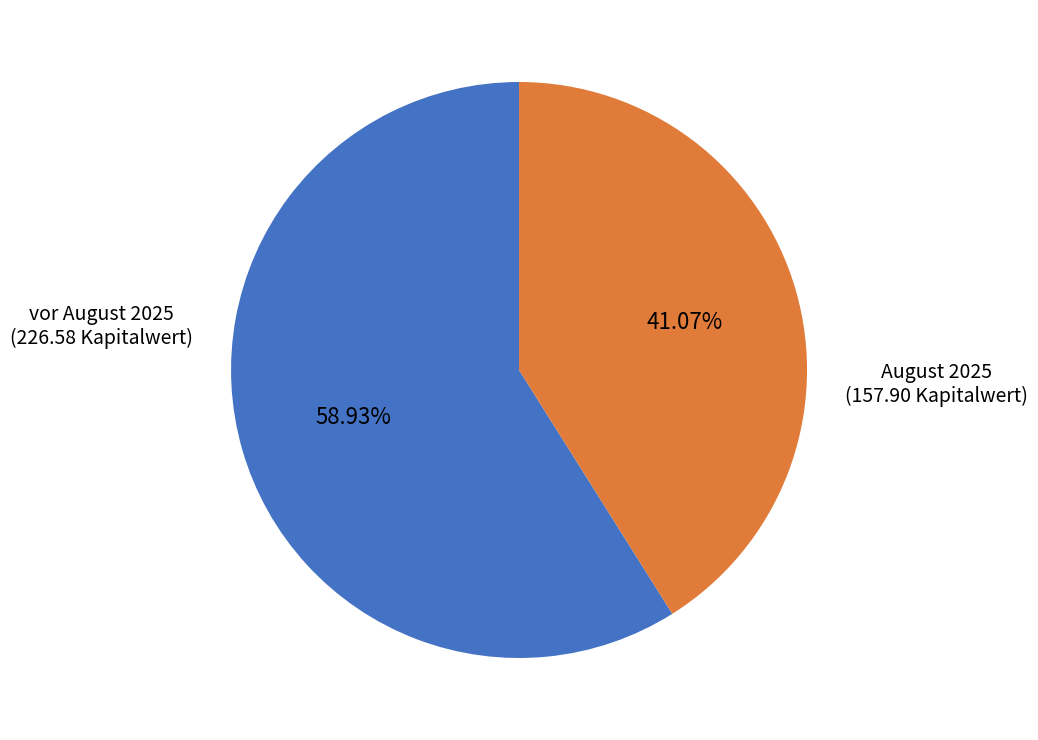

What is the ratio of the value at August 2025 to the value at vor August 2025?

0.7